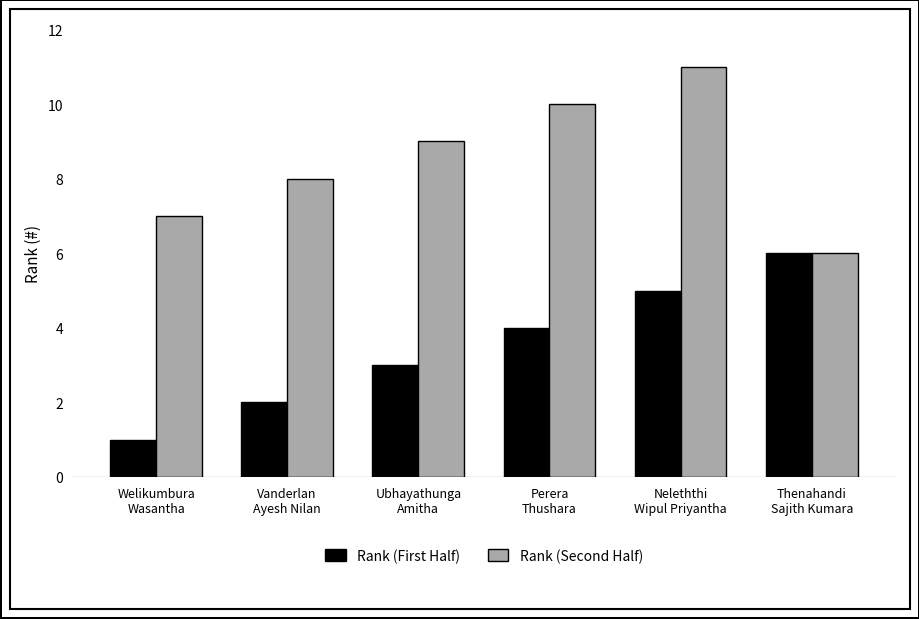

What is the sum of all Rank (First Half) values?

21